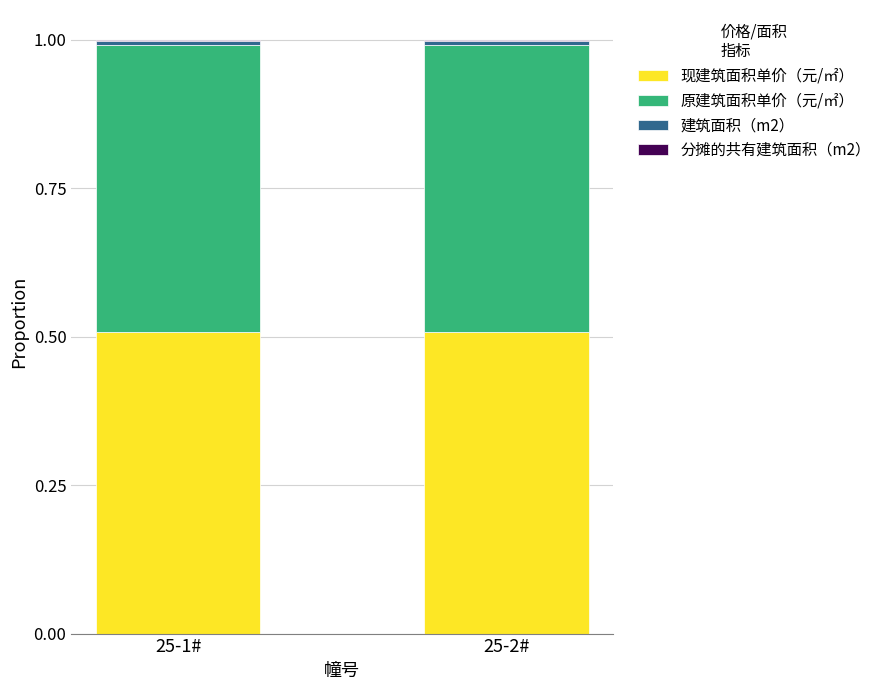

The value of 现建筑面积单价（元/㎡） at 25-2# is 0.5. True or false?

True